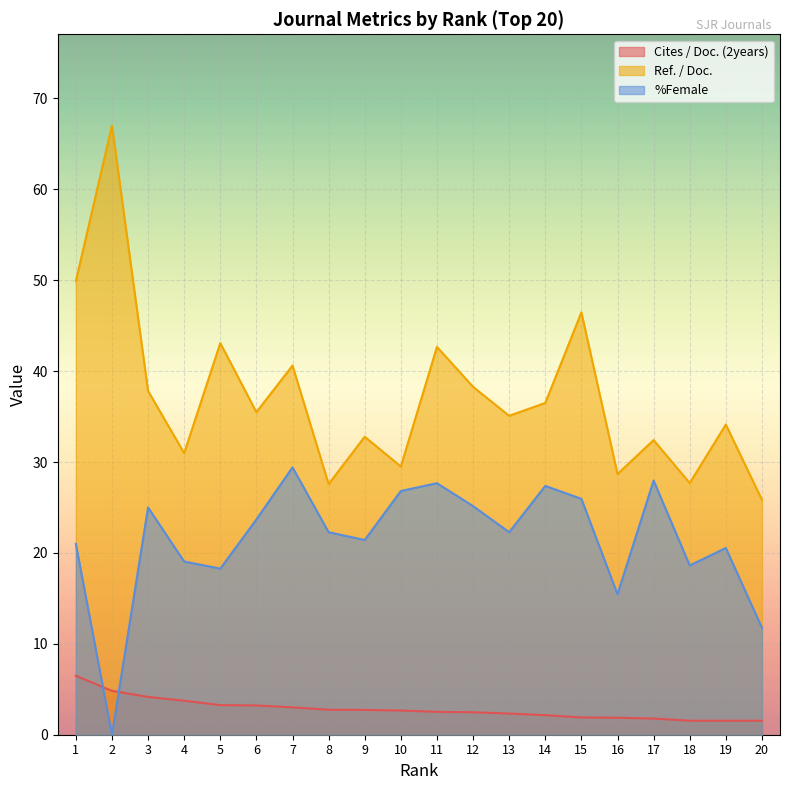

Where is the first local minimum for Ref. / Doc.?

4